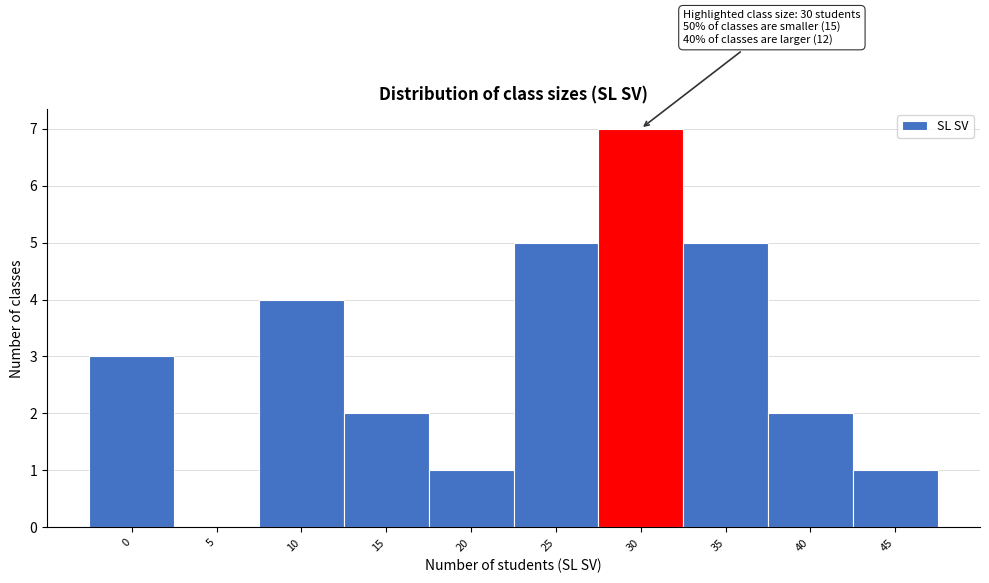

Reading right to left, transcribe all the data shown in this chart.

45=1	40=2	35=5	30=7	25=5	20=1	15=2	10=4	5=0	0=3